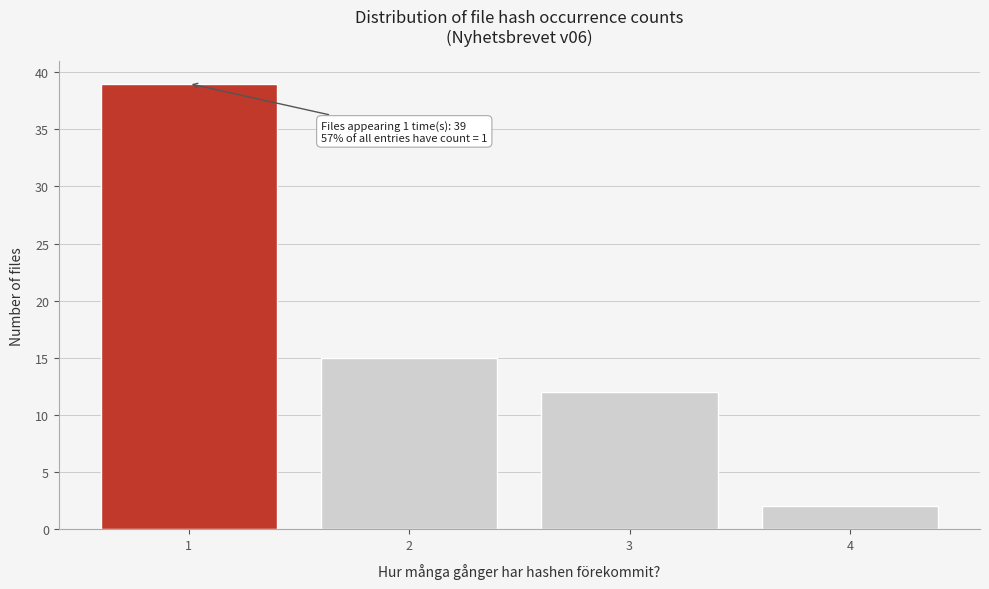

Reading right to left, list all the values displayed in this chart.

2	12	15	39